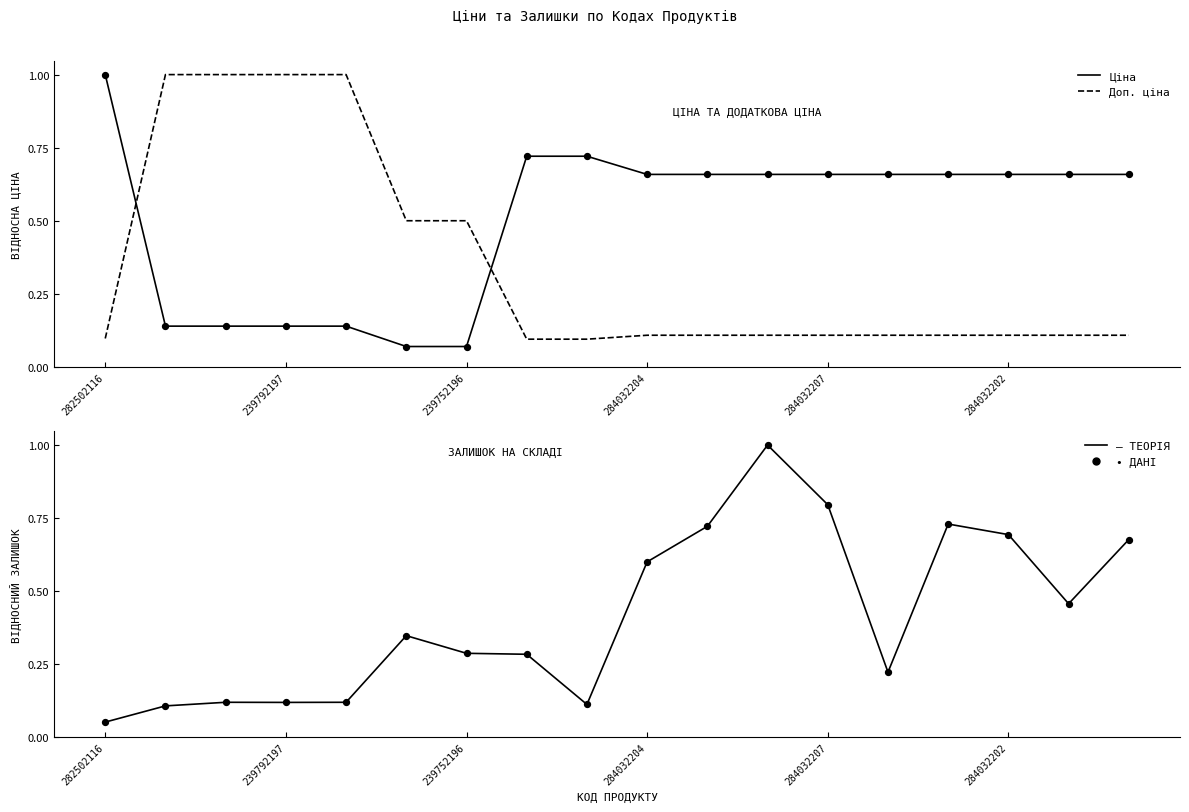

At how many categories does at least one series exceed 0?

18